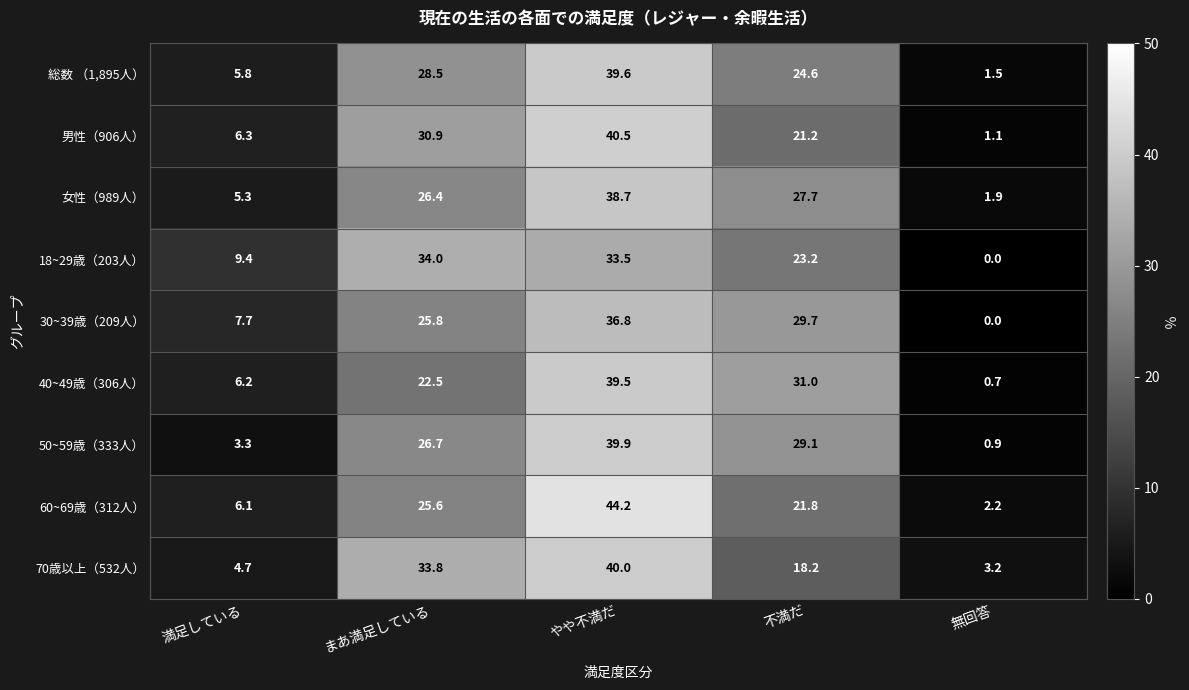

At which label does 70歳以上（532人） reach its peak?

やや不満だ